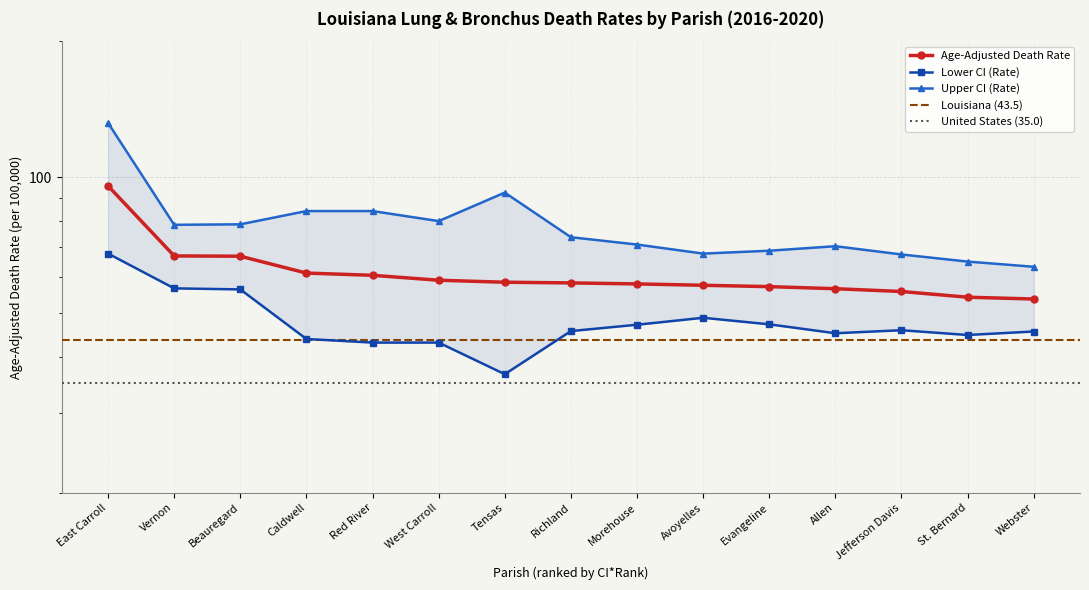

At which category is the sum across all series the highest?

East Carroll